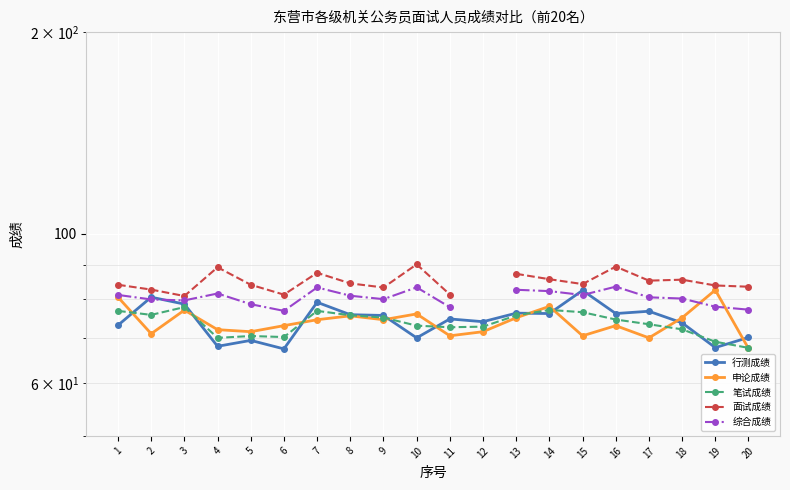

Is the value of 面试成绩 at 18 greater than the value of 申论成绩 at 18?

Yes